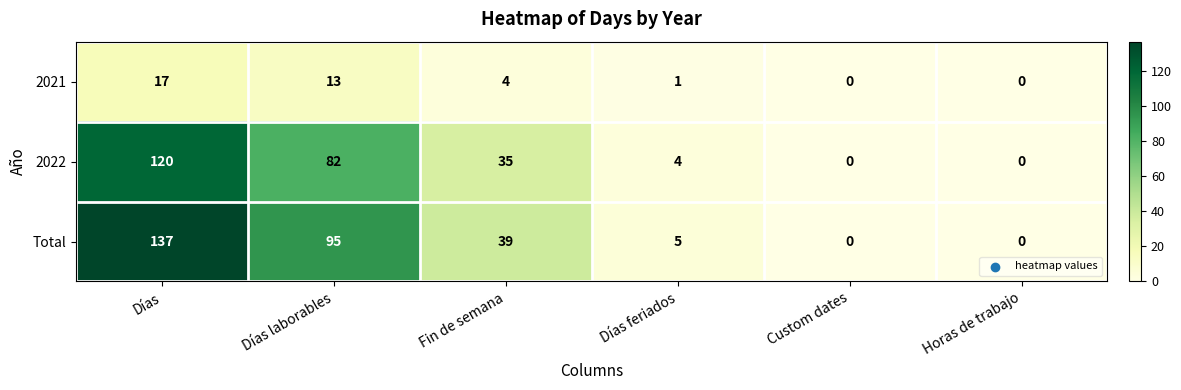

Which series has the largest range (max minus min)?

Total